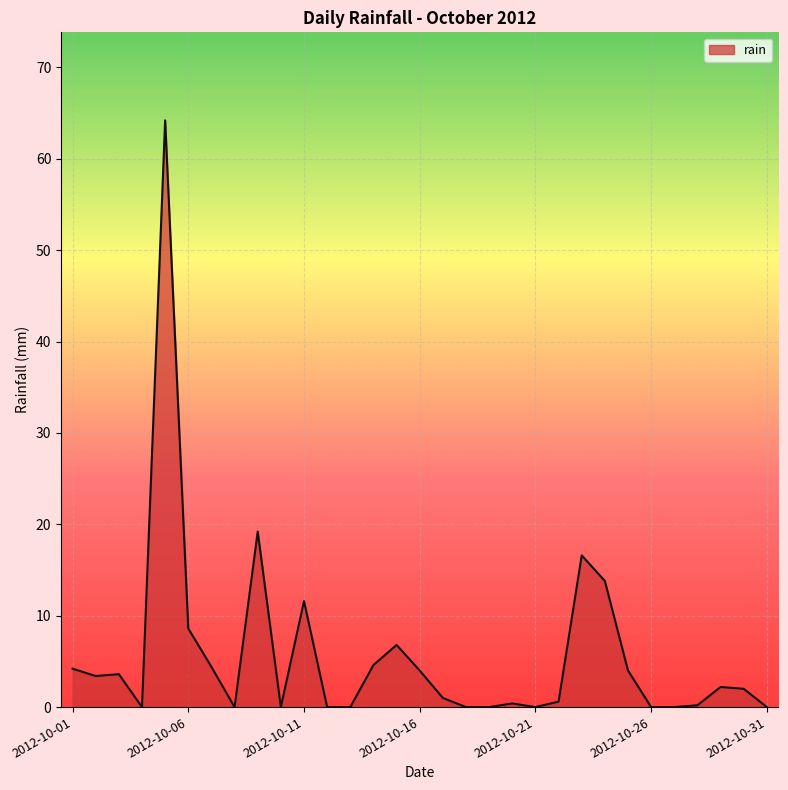

How many distinct data groups are displayed?

1